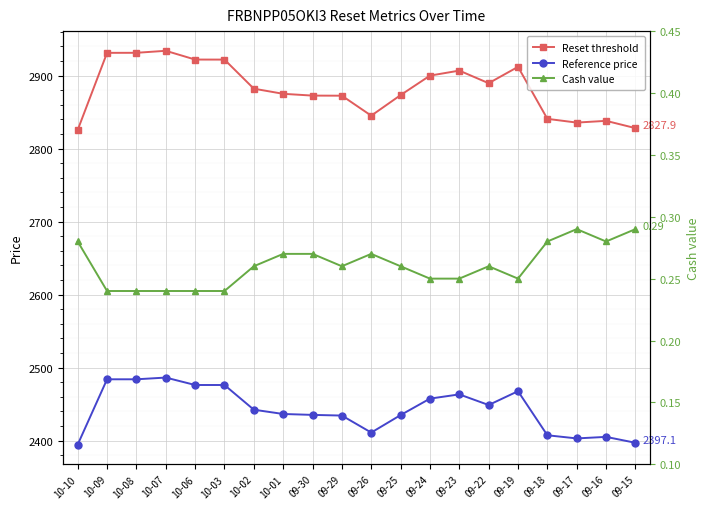

True or false: Reset threshold and Cash value cross at least once.

False